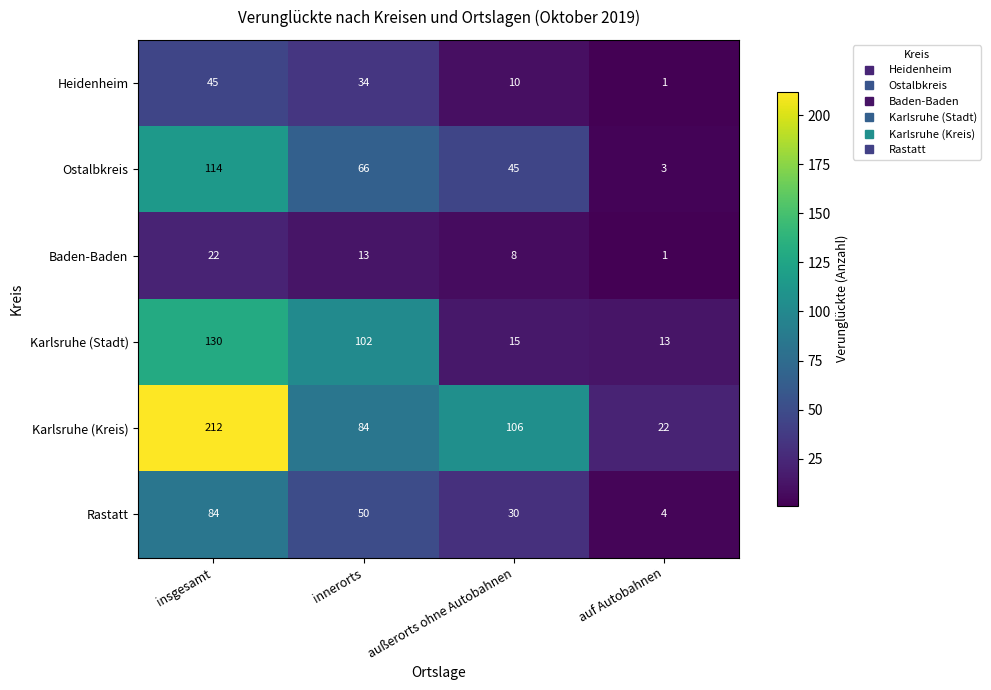

Rank the series at insgesamt from lowest to highest value.

Baden-Baden, Heidenheim, Rastatt, Ostalbkreis, Karlsruhe (Stadt), Karlsruhe (Kreis)